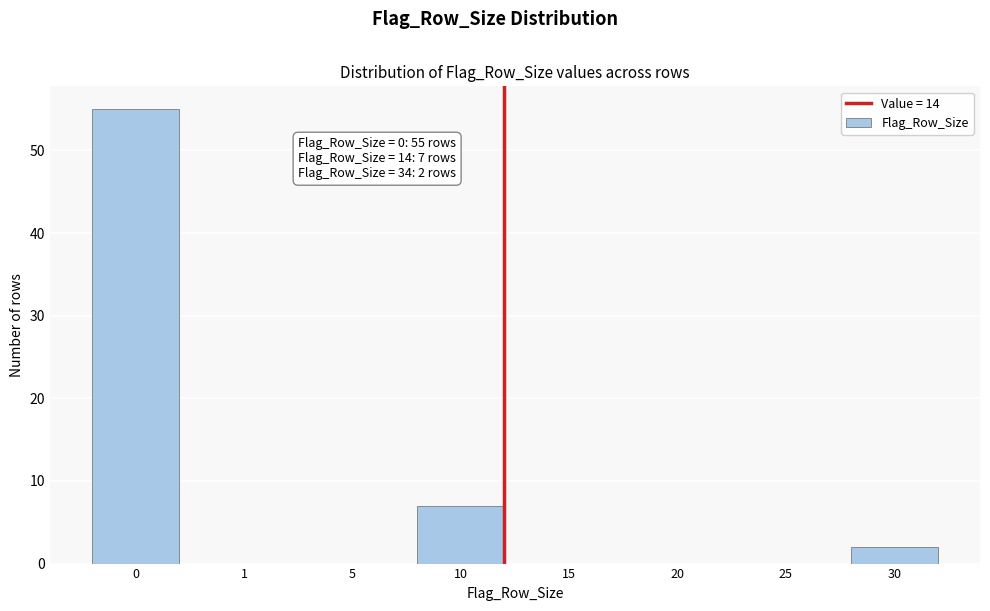

Reading left to right, list all the values displayed in this chart.

0=55	1=0	5=0	10=7	15=0	20=0	25=0	30=2